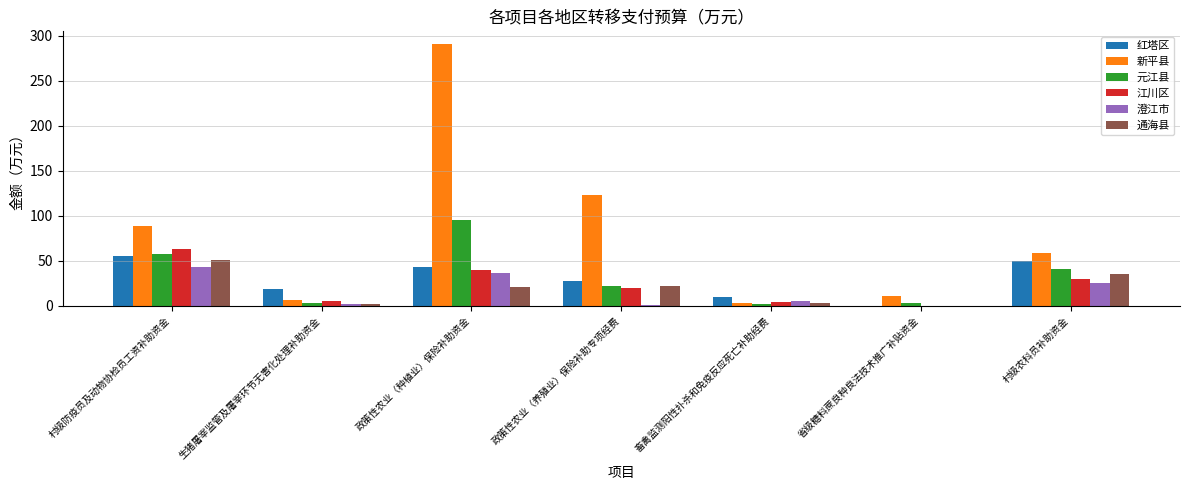

What is the sum of the 澄江市 values at 省级糖料蔗良种良法技术推广补贴资金 and 政策性农业（种植业）保险补助资金?

36.3